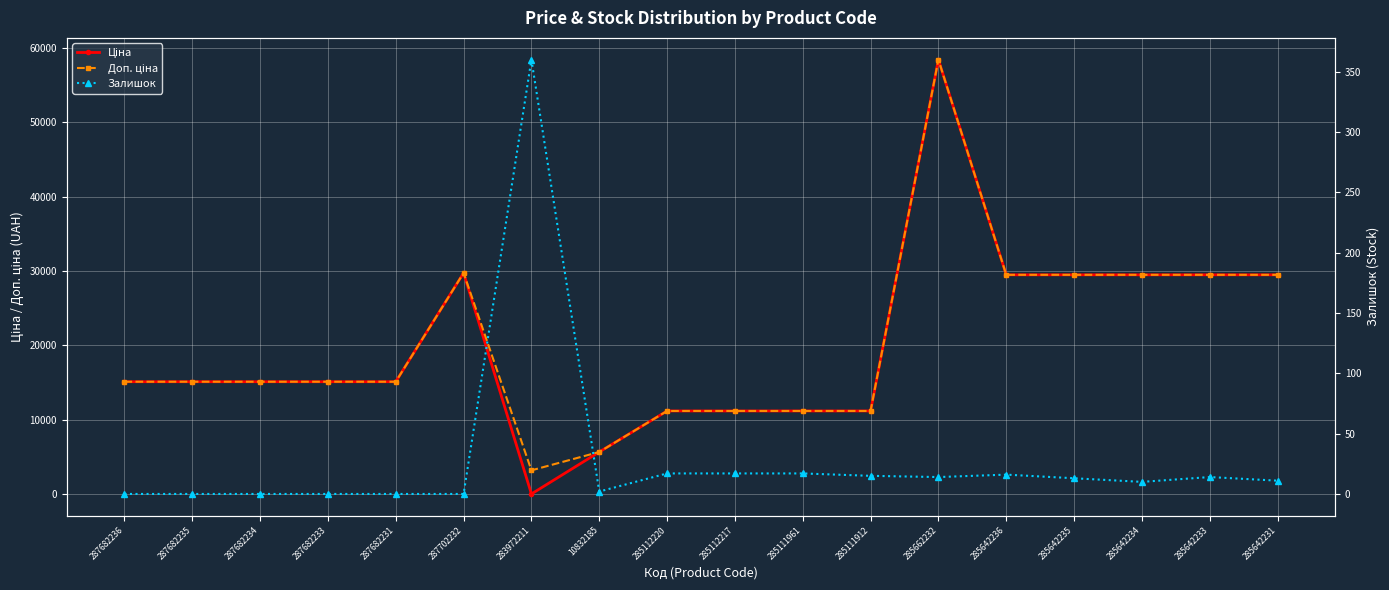

At which category is the sum across all series the highest?

285662232